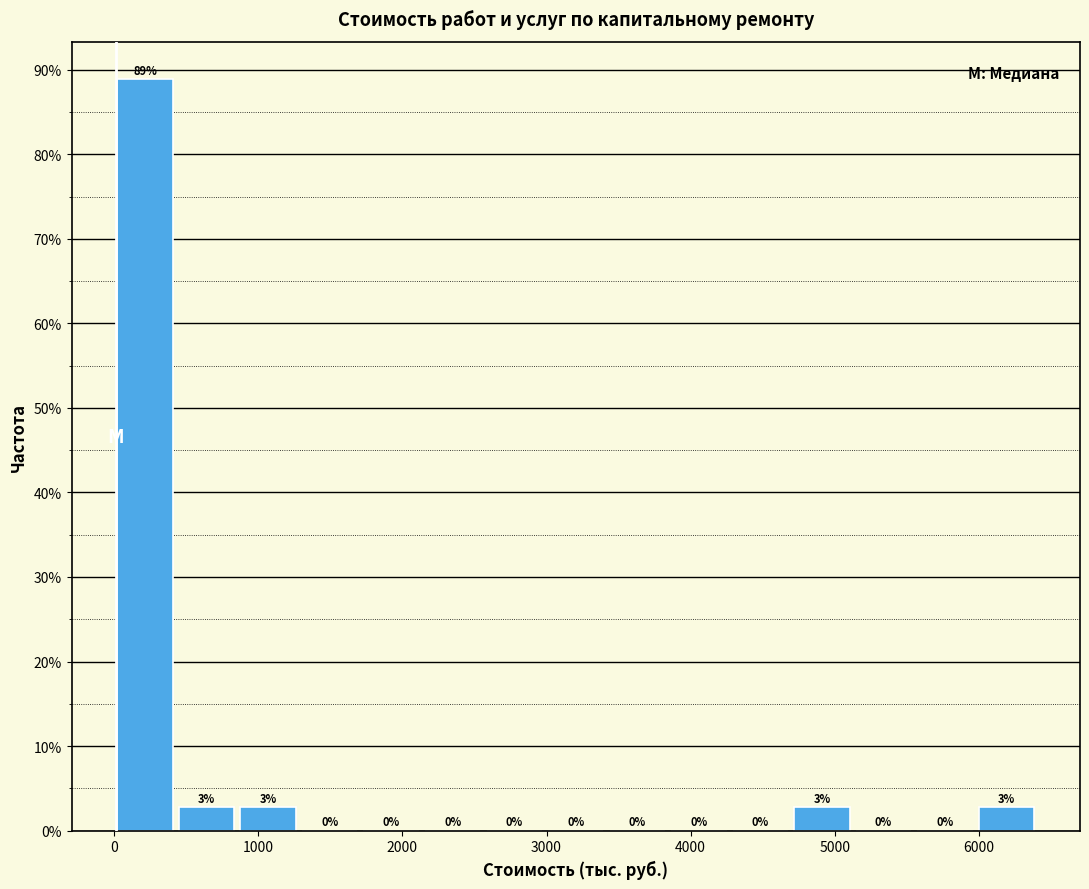

Which range on the x-axis has the tallest bar?

0 to 400